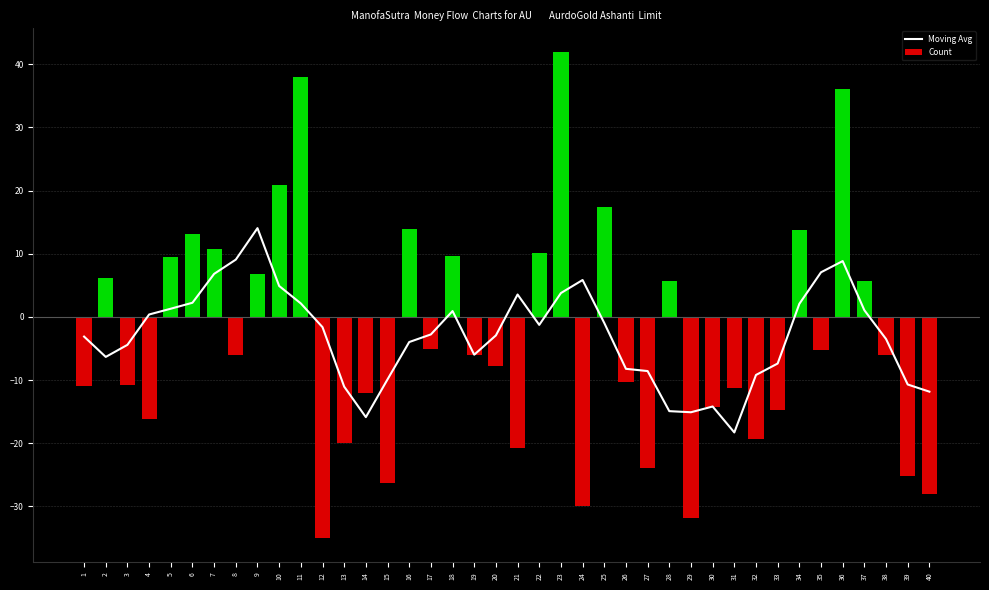

What is the minimum value for Count?

-35.0